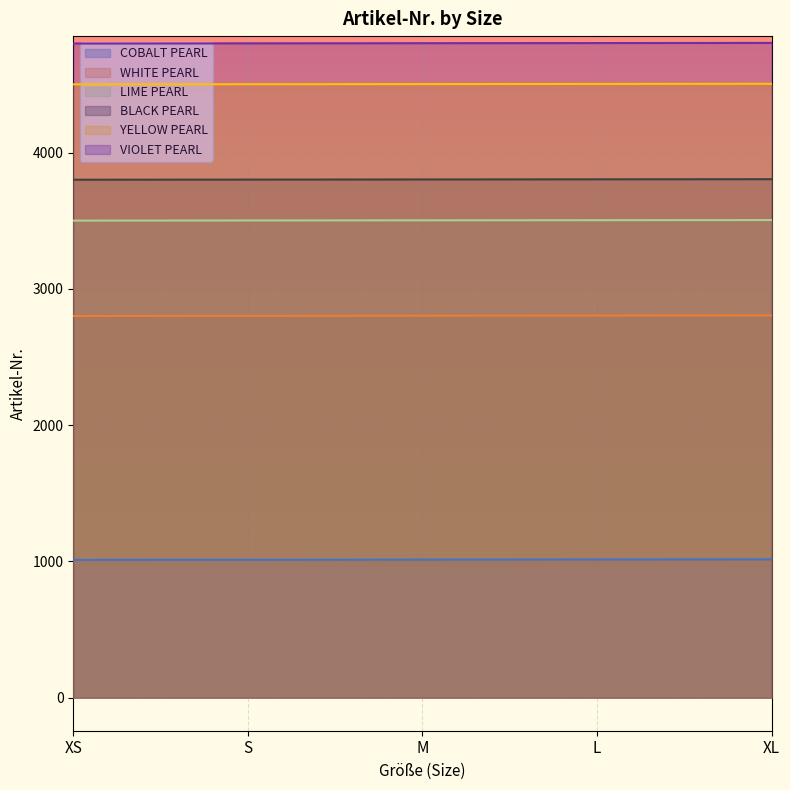

True or false: COBALT PEARL and WHITE PEARL cross at least once.

False